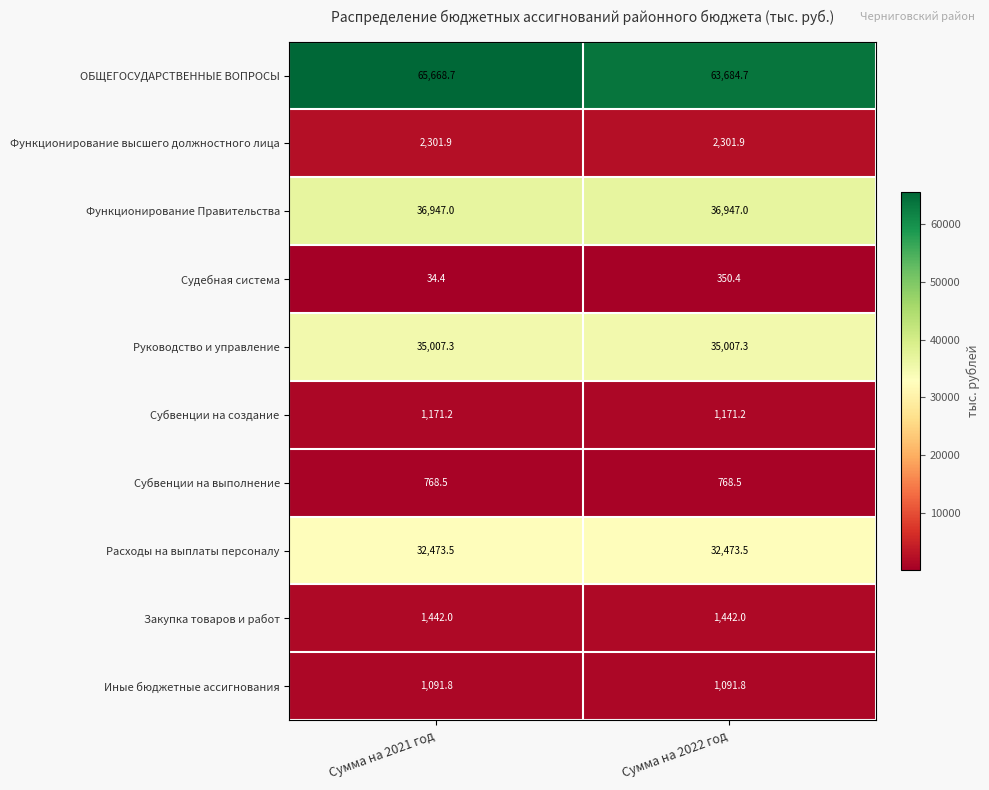

Rank the series by their maximum value, from highest to lowest.

ОБЩЕГОСУДАРСТВЕННЫЕ ВОПРОСЫ, Функционирование Правительства, Руководство и управление, Расходы на выплаты персоналу, Функционирование высшего должностного лица, Закупка товаров и работ, Субвенции на создание, Иные бюджетные ассигнования, Субвенции на выполнение, Судебная система